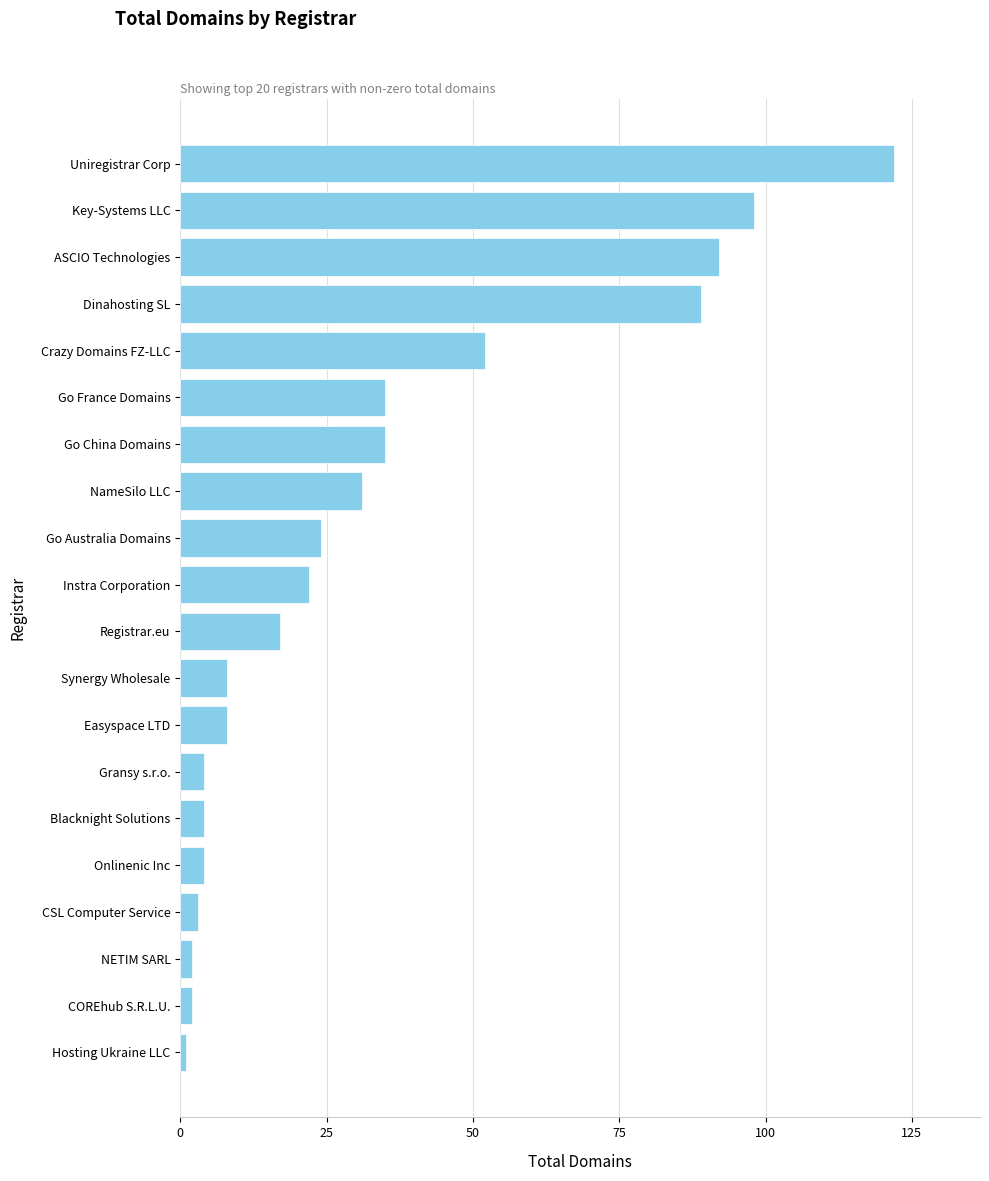

What is the change in value from Easyspace LTD to ASCIO Technologies?

+84